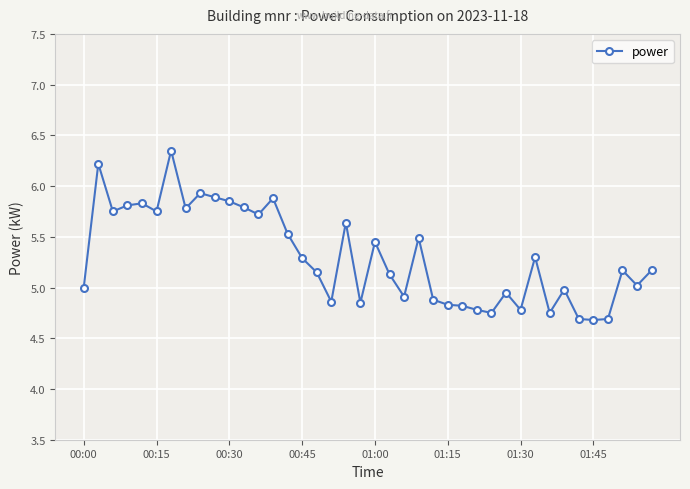

What is the value of the 22nd point from the left?

5.1